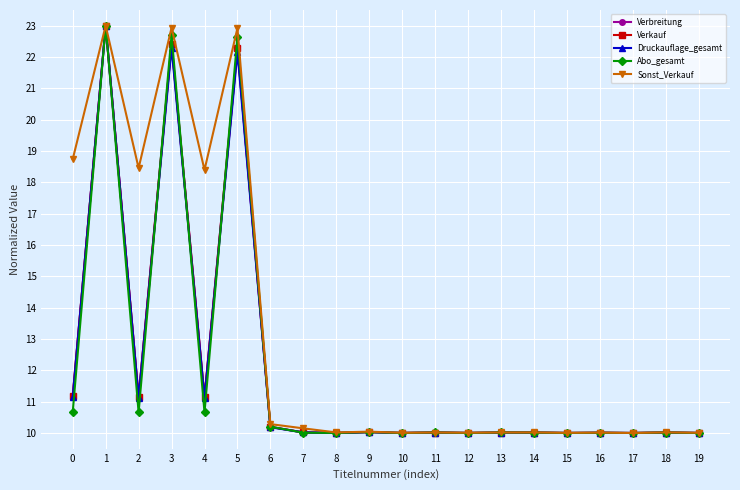

At which category does Abo_gesamt reach its first local peak?

1